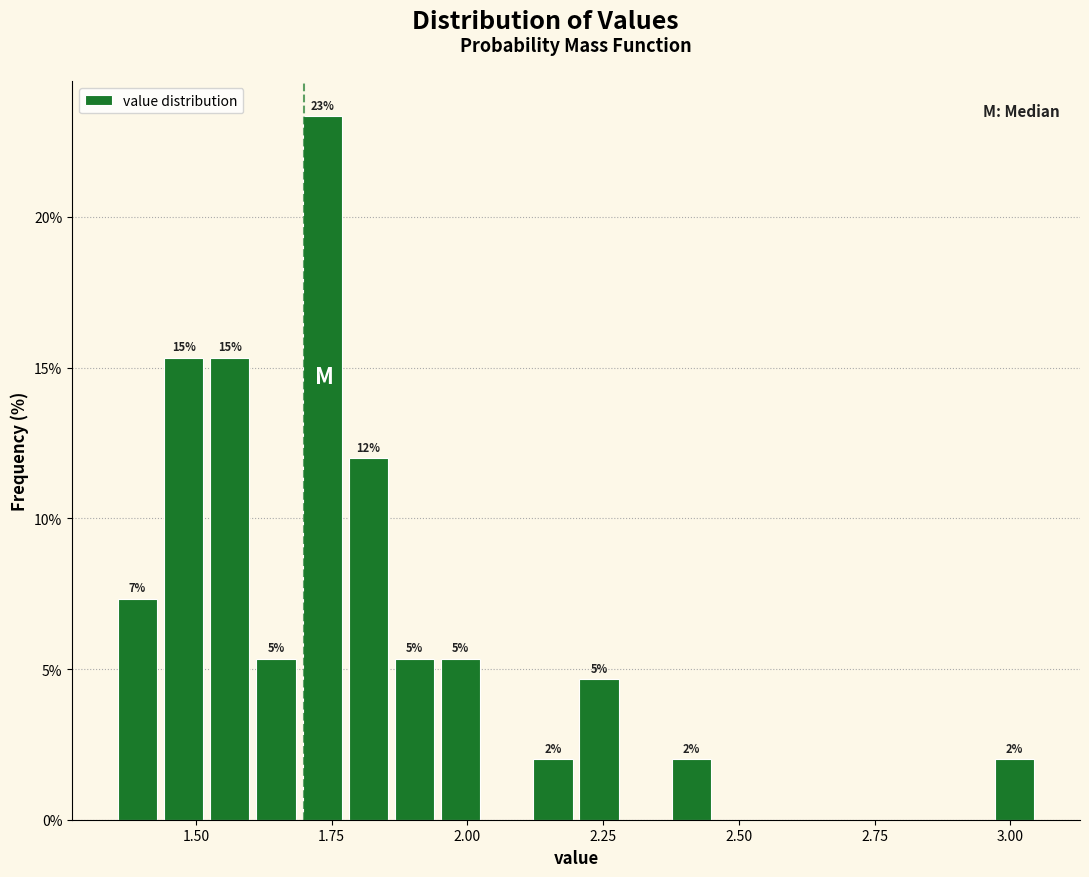

Around what value on the x-axis is the tallest bar? Give the approximate position of its centre, as read against the axis.

1.75